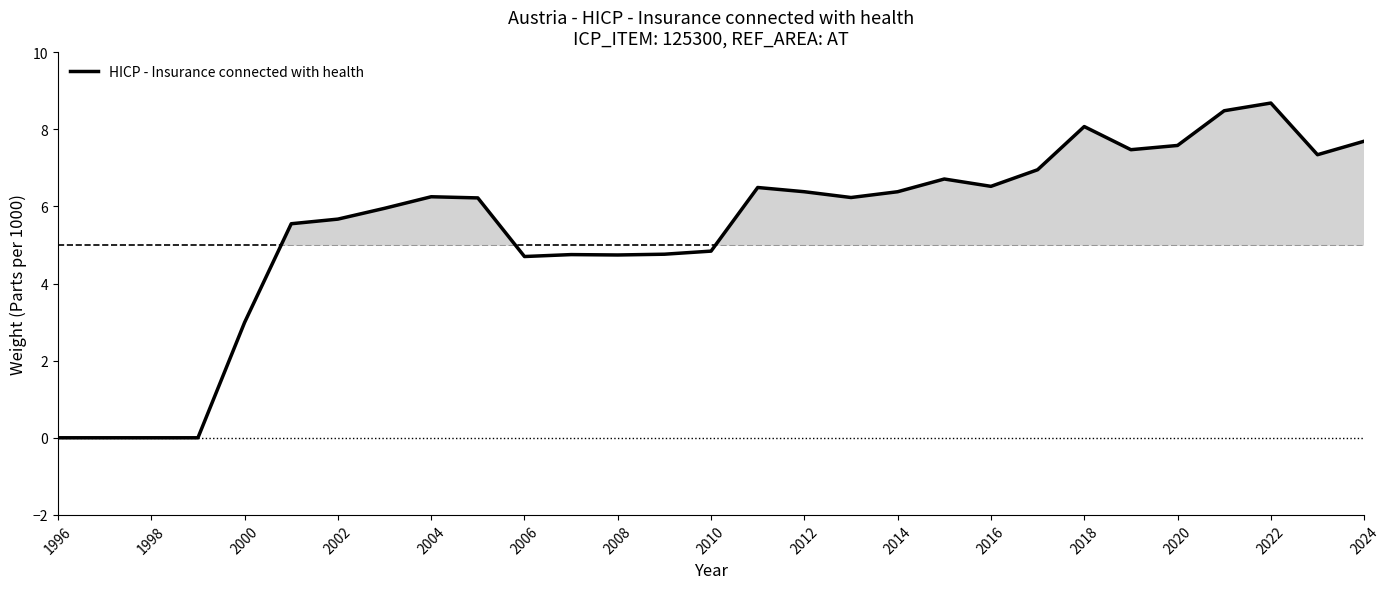

What is the difference between the maximum and minimum values?

8.7